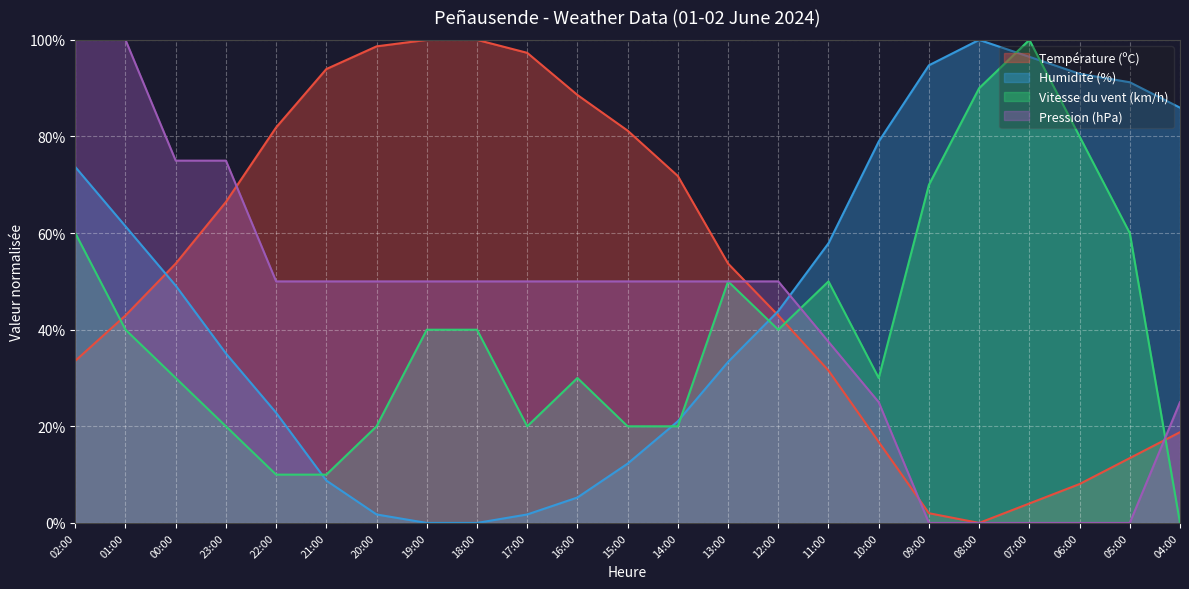

Count the Pression (hPa) values in the range 25 to 50.

14